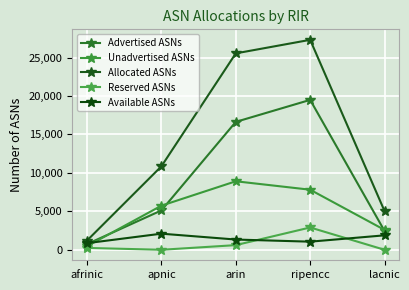

Reading right to left, what are all the values shown in this chart?

Advertised ASNs: 2446	19491	16632	5118	737
Unadvertised ASNs: 2586	7810	8908	5736	464
Allocated ASNs: 5032	27301	25540	10854	1201
Reserved ASNs: 0	2901	605	0	241
Available ASNs: 1879	1054	1332	2094	860